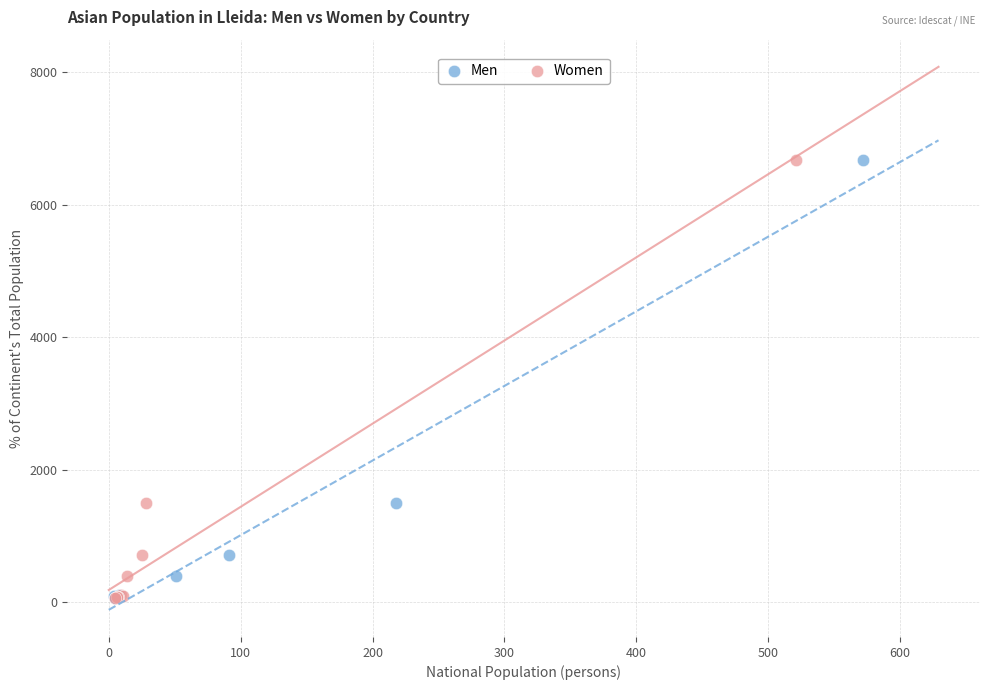

What are all the series names shown in the legend?

Men, Women